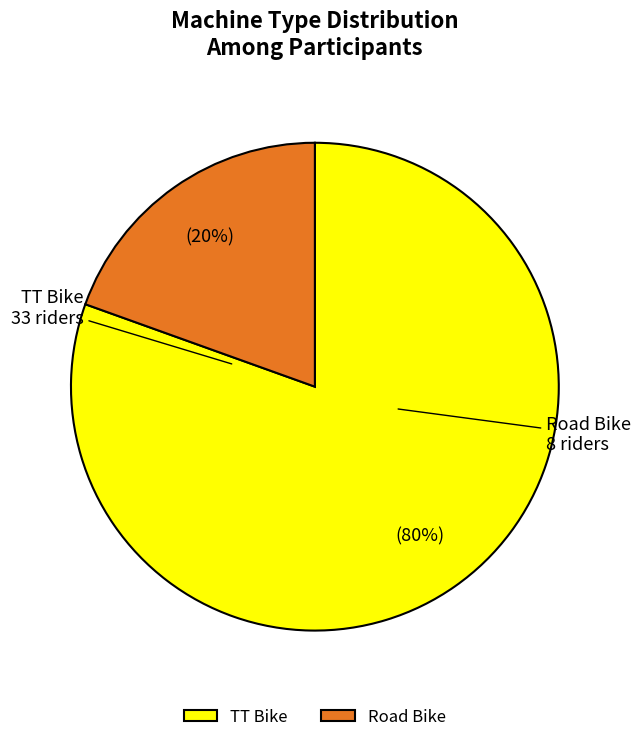

Is there a majority slice in this chart?

Yes